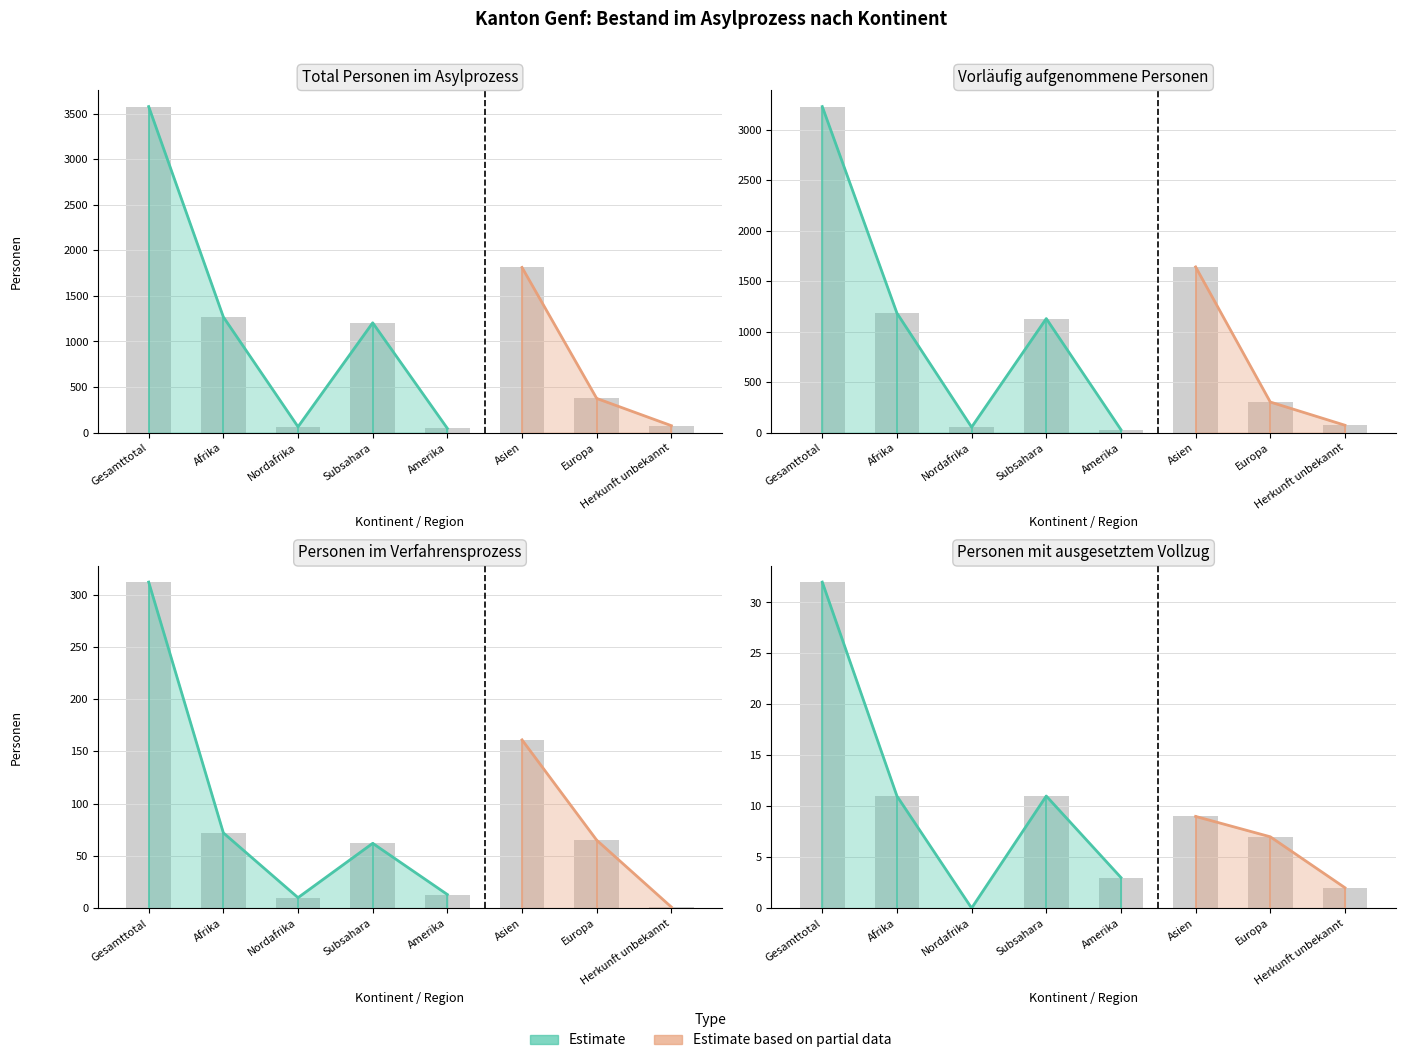

Which series has the largest total across all categories?

Total Personen im Asylprozess